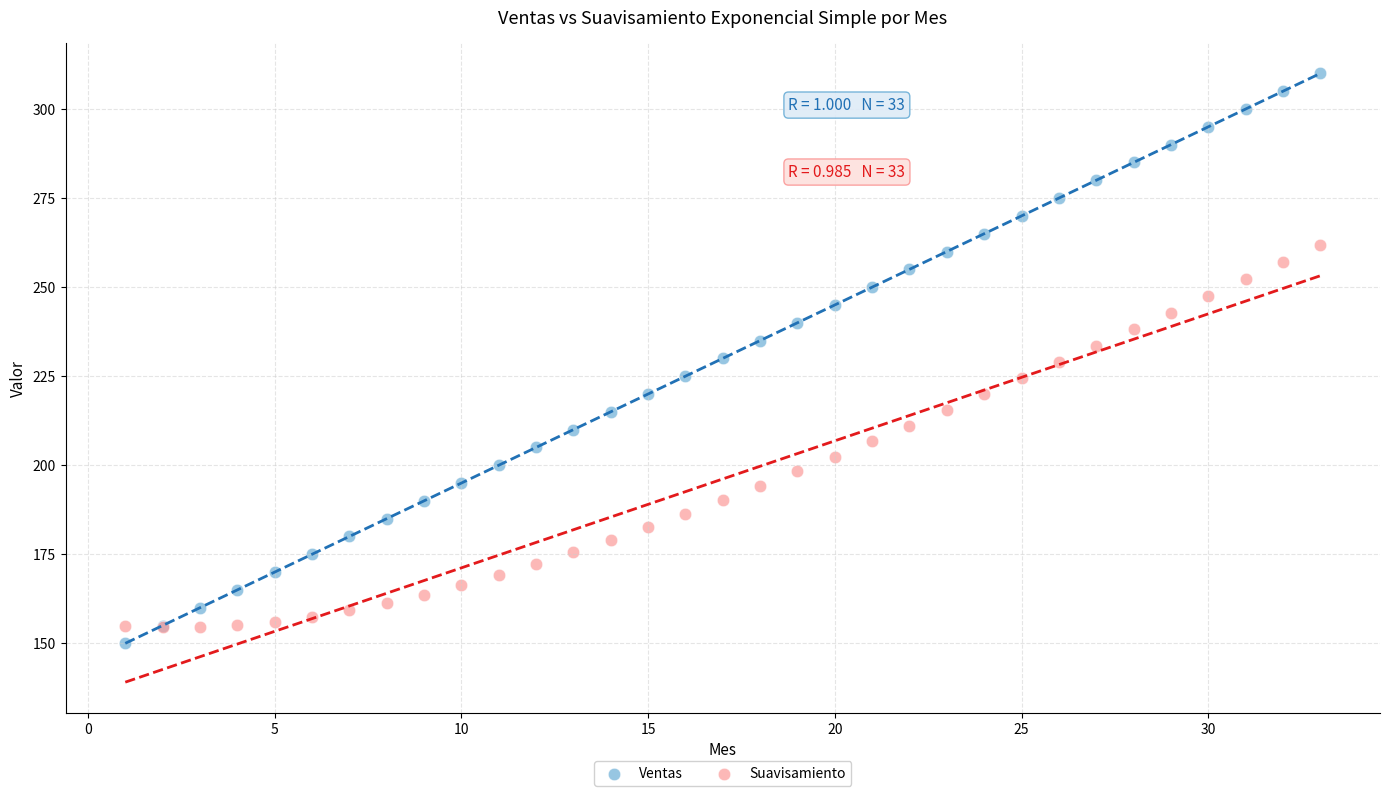

Which series has the largest Y range (max minus min)?

Ventas